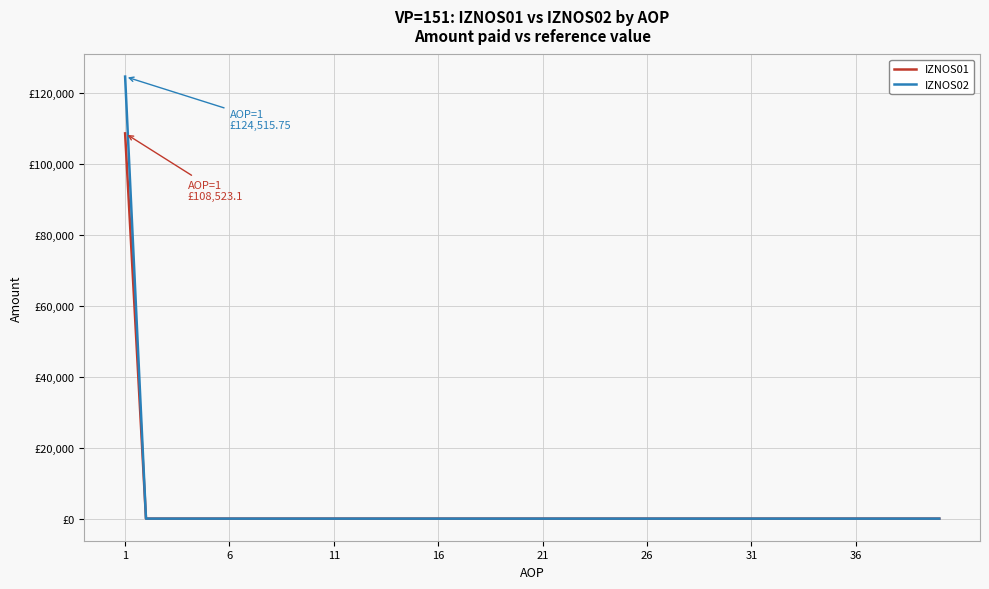

What is the difference between the maximum and minimum values in the IZNOS01 series?

108523.1